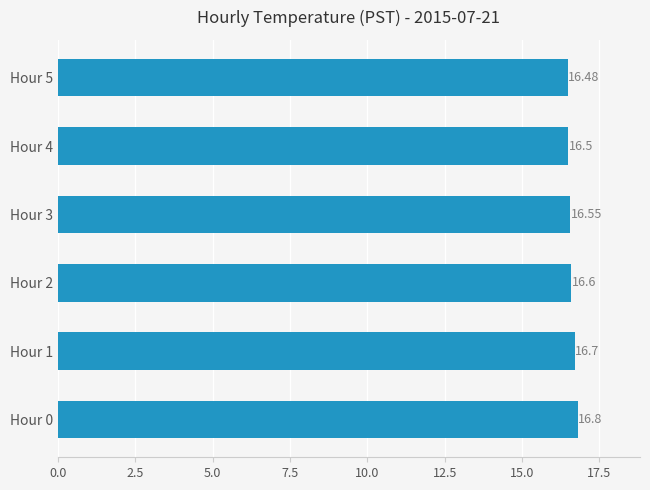

What is the average value?

16.6